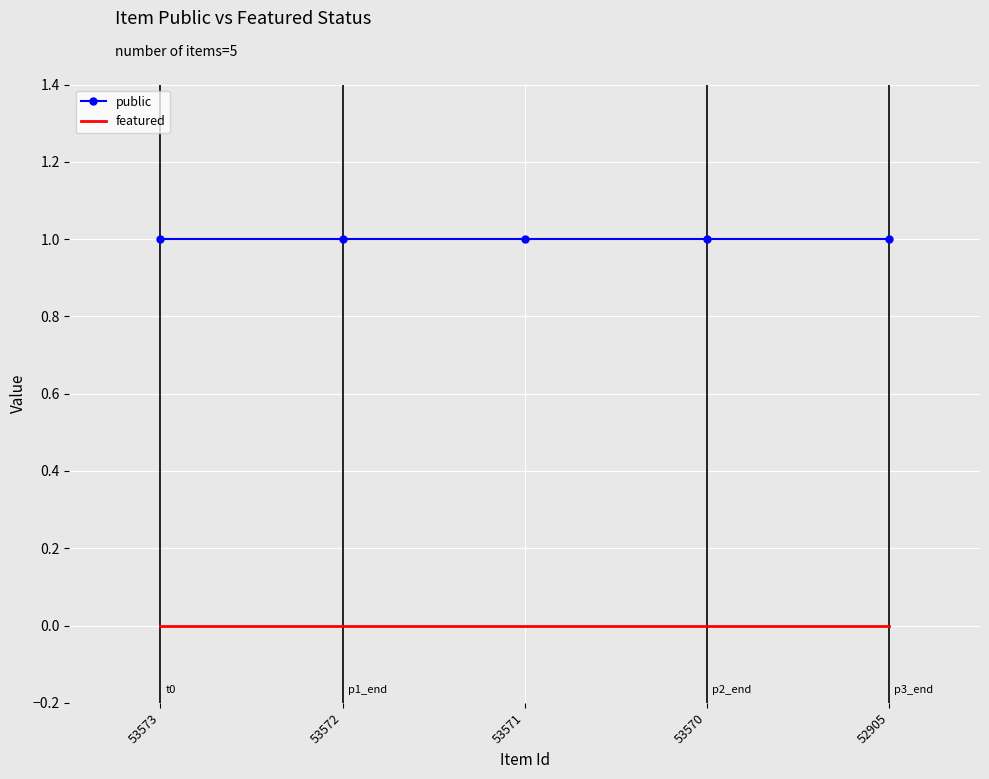

What is the difference between the highest and lowest values at 52905?

1